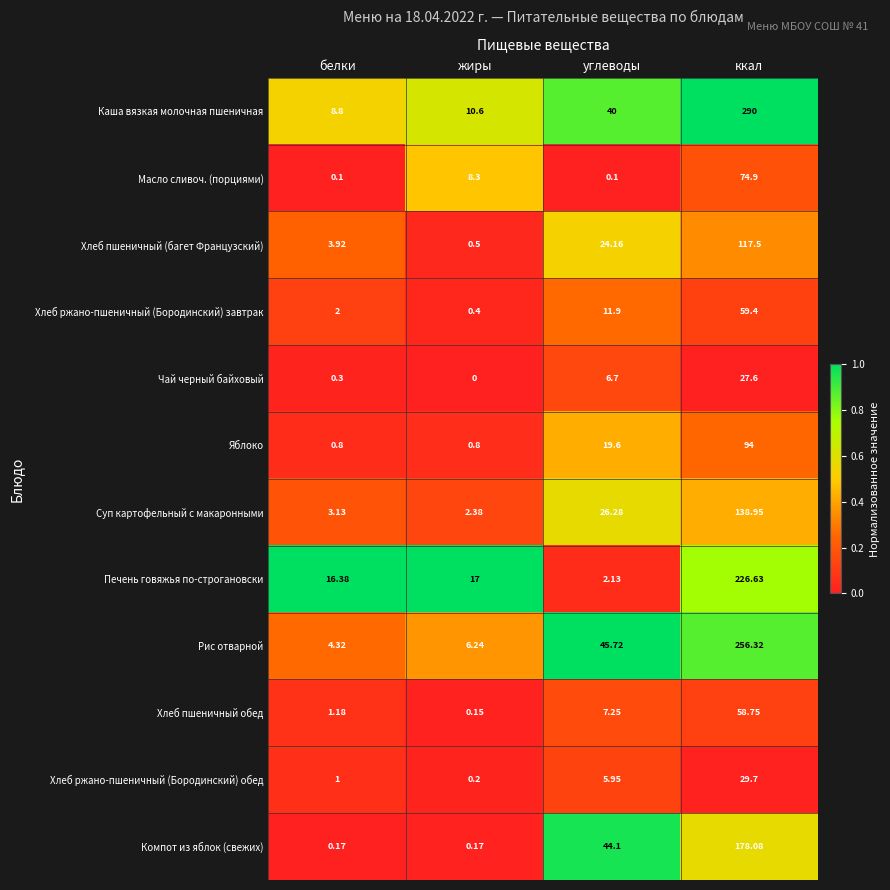

Where is Масло сливоч. (порциями) nearest to the value 37?

жиры